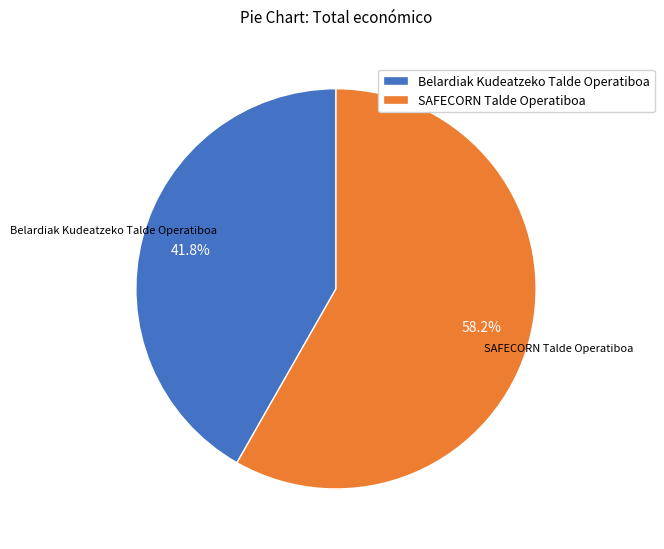

To the nearest percent, what portion does SAFECORN Talde Operatiboa represent?

58%